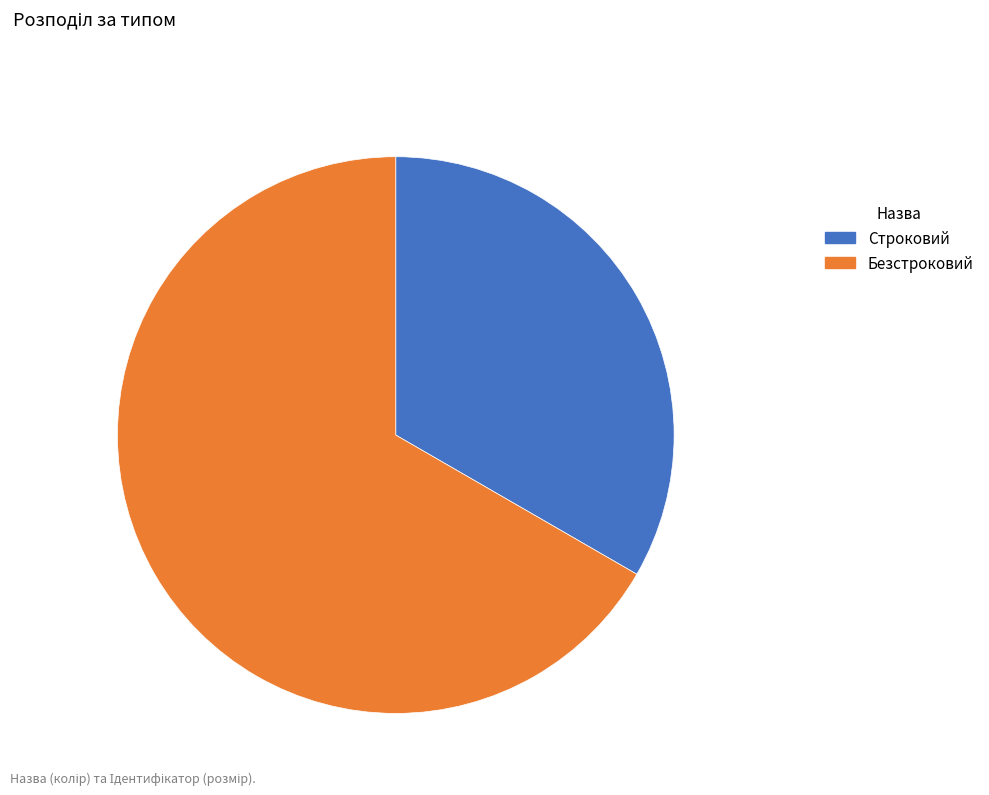

Is the sum of Безстроковий and Строковий greater than half?

Yes